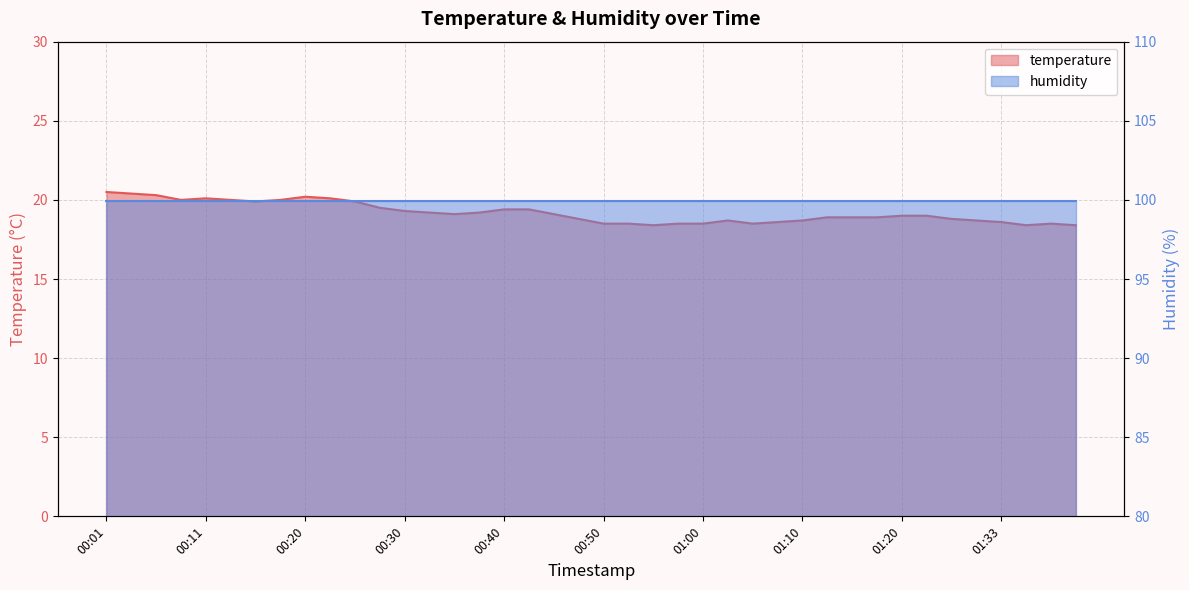

Reading left to right, what are all the values shown in this chart?

20.5	20.4	20.3	20.0	20.1	20.0	19.9	20.0	20.2	20.1	19.9	19.5	19.3	19.2	19.1	19.2	19.4	19.4	19.1	18.8	18.5	18.5	18.4	18.5	18.5	18.7	18.5	18.6	18.7	18.9	18.9	18.9	19.0	19.0	18.8	18.7	18.6	18.4	18.5	18.4